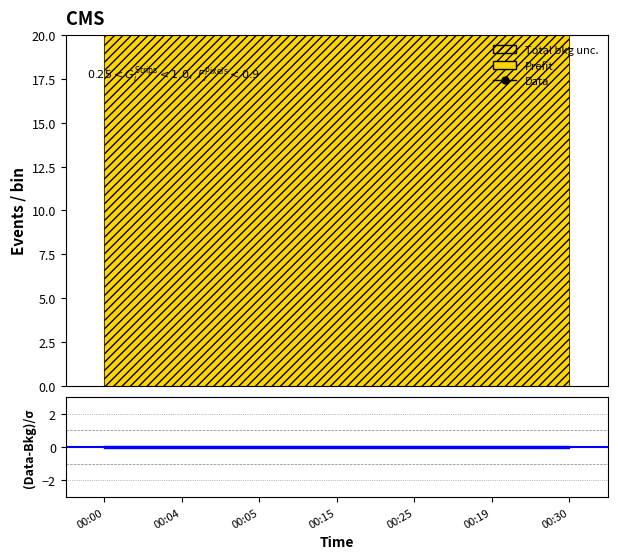

Where is the data nearest to the value 54?

00:04